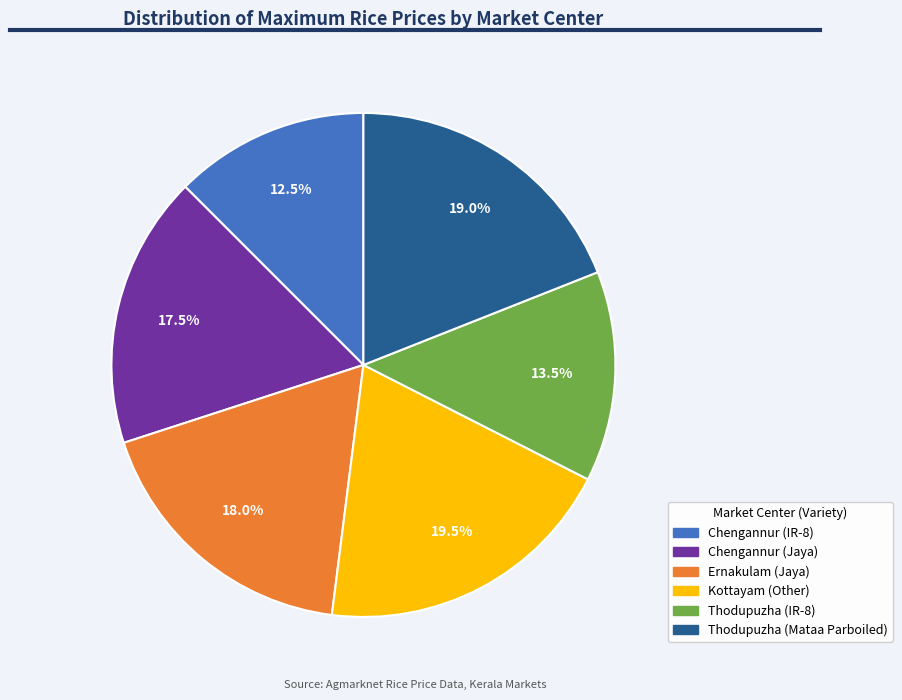

Which has a higher value, Kottayam (Other) or Thodupuzha (Mataa Parboiled)?

Kottayam (Other)